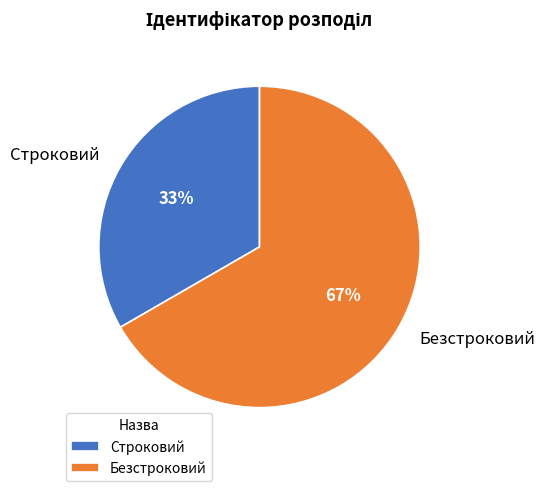

Which slice represents more than half of the pie?

Безстроковий